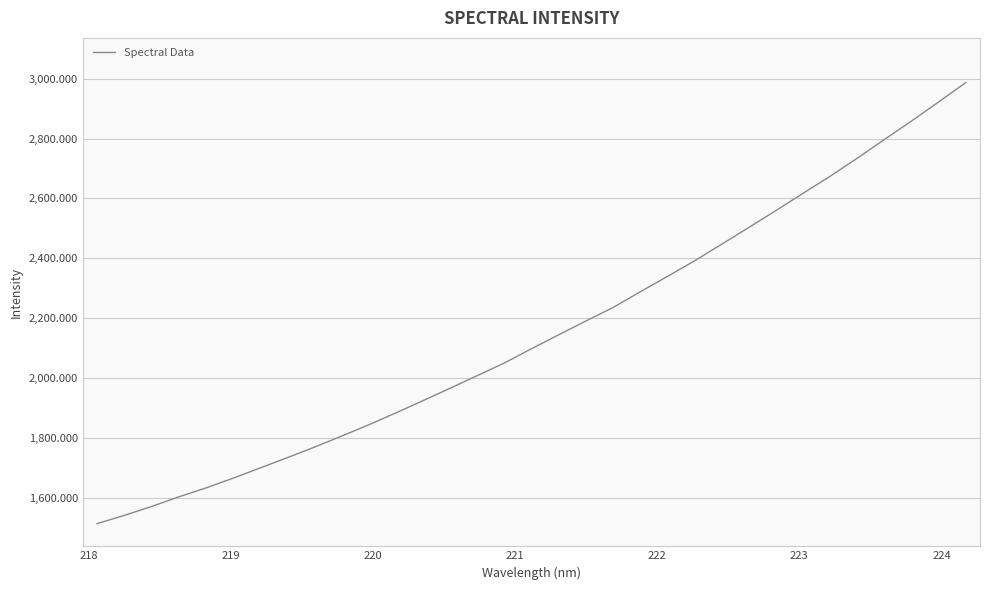

What is the difference between the maximum and minimum values?

1473.9